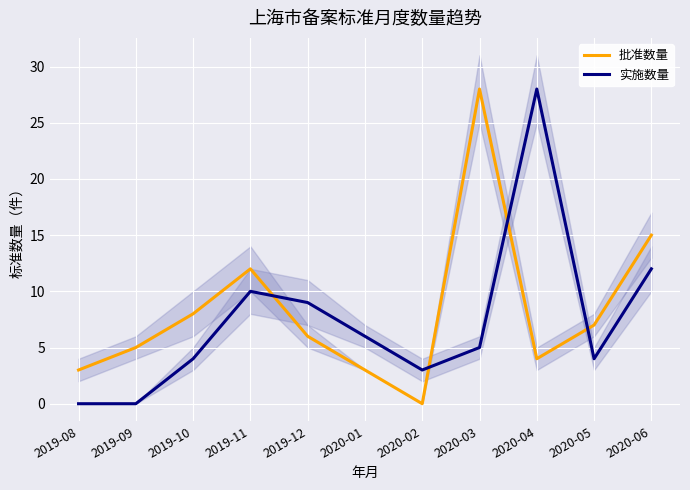

Where does the 批准数量 series first go above 6?

2019-10